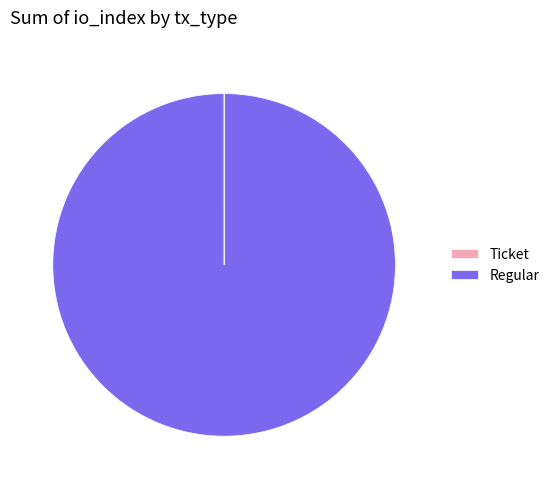

True or false: Regular accounts for 100% of the total.

True